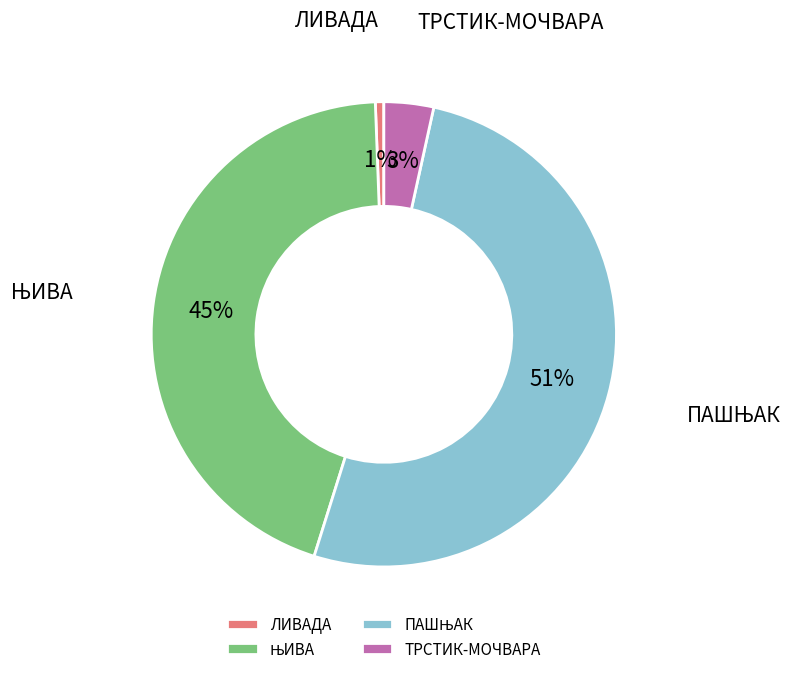

Is there a majority slice in this chart?

Yes